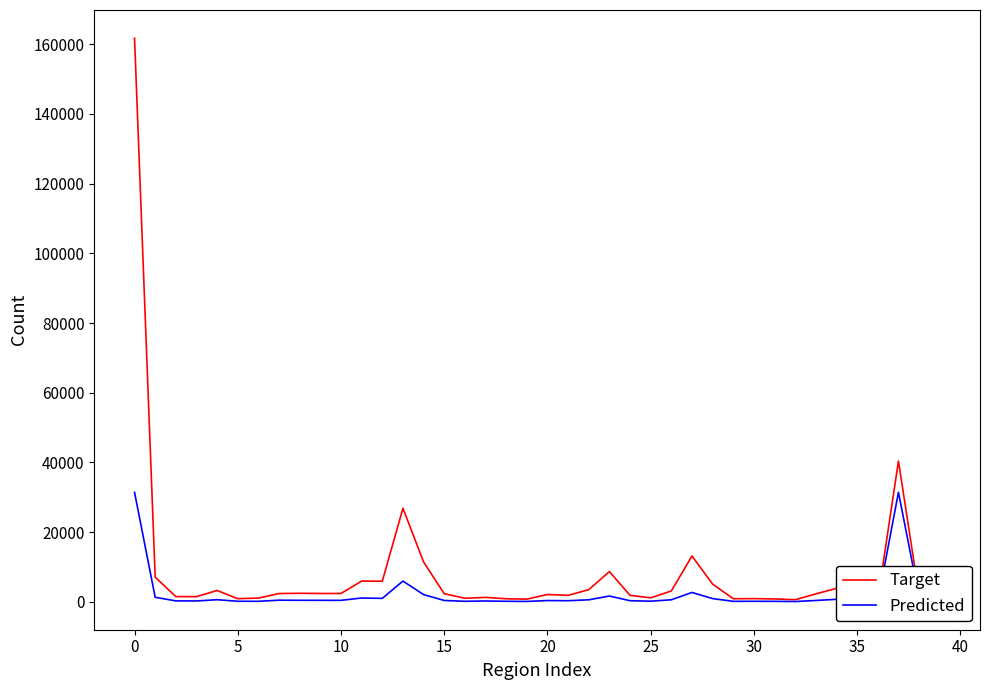

How many lines are shown in the chart?

2